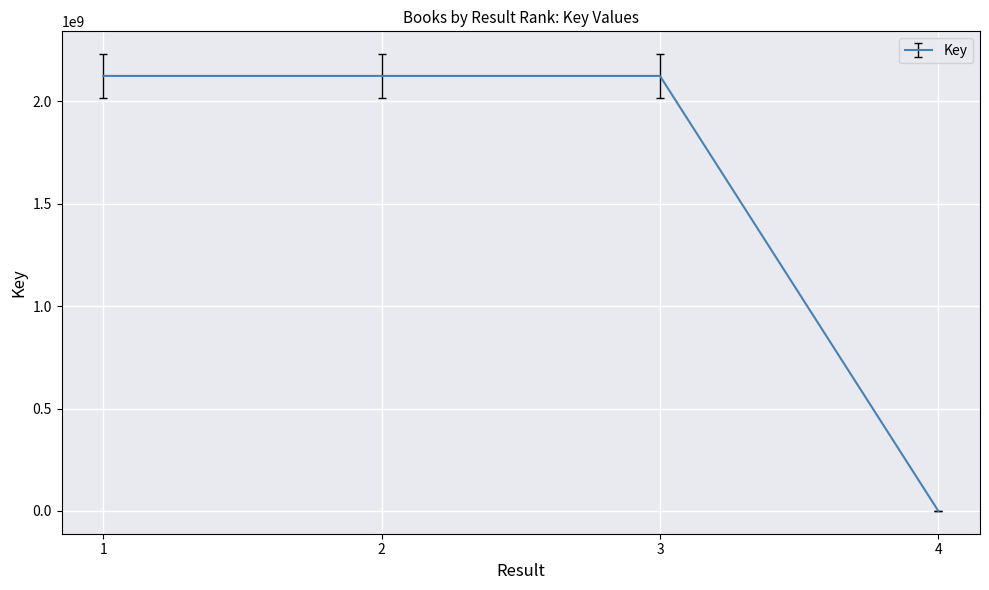

What is the maximum value shown in the chart?

2124652768